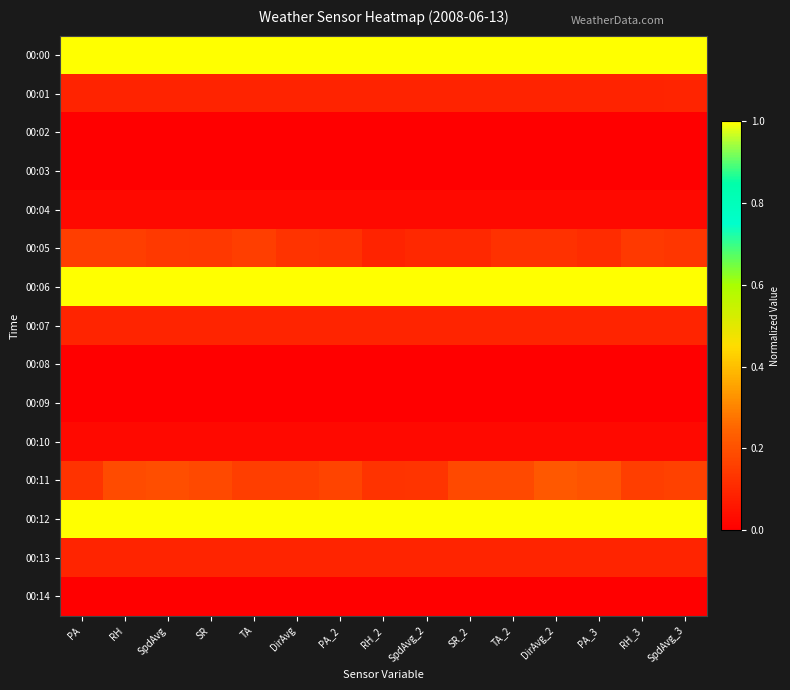

Which category has the highest value across all series?

SpdAvg